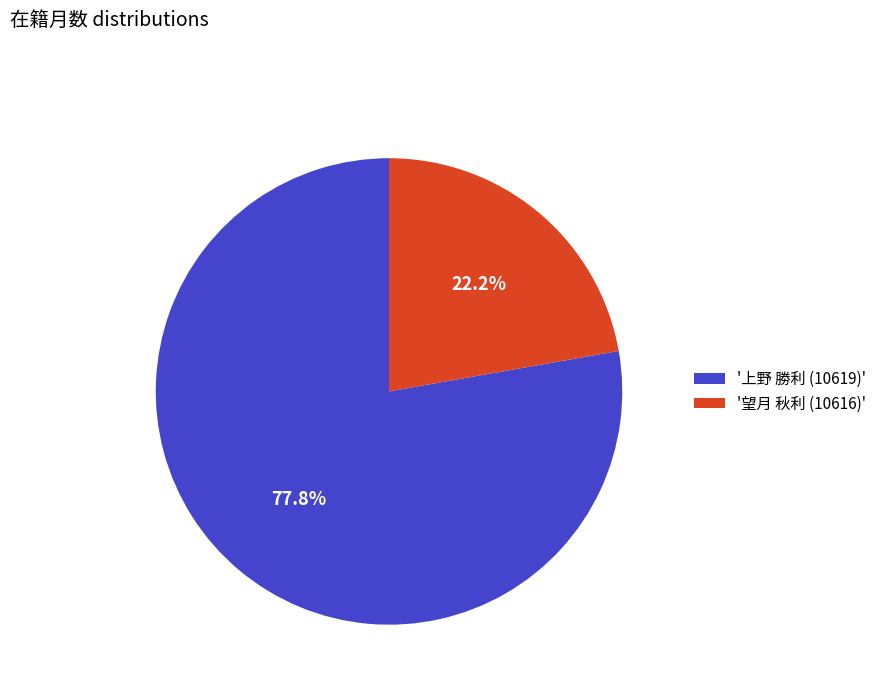

Approximately how many times larger is the value at '上野 勝利 (10619)' compared to '望月 秋利 (10616)'?

3.5